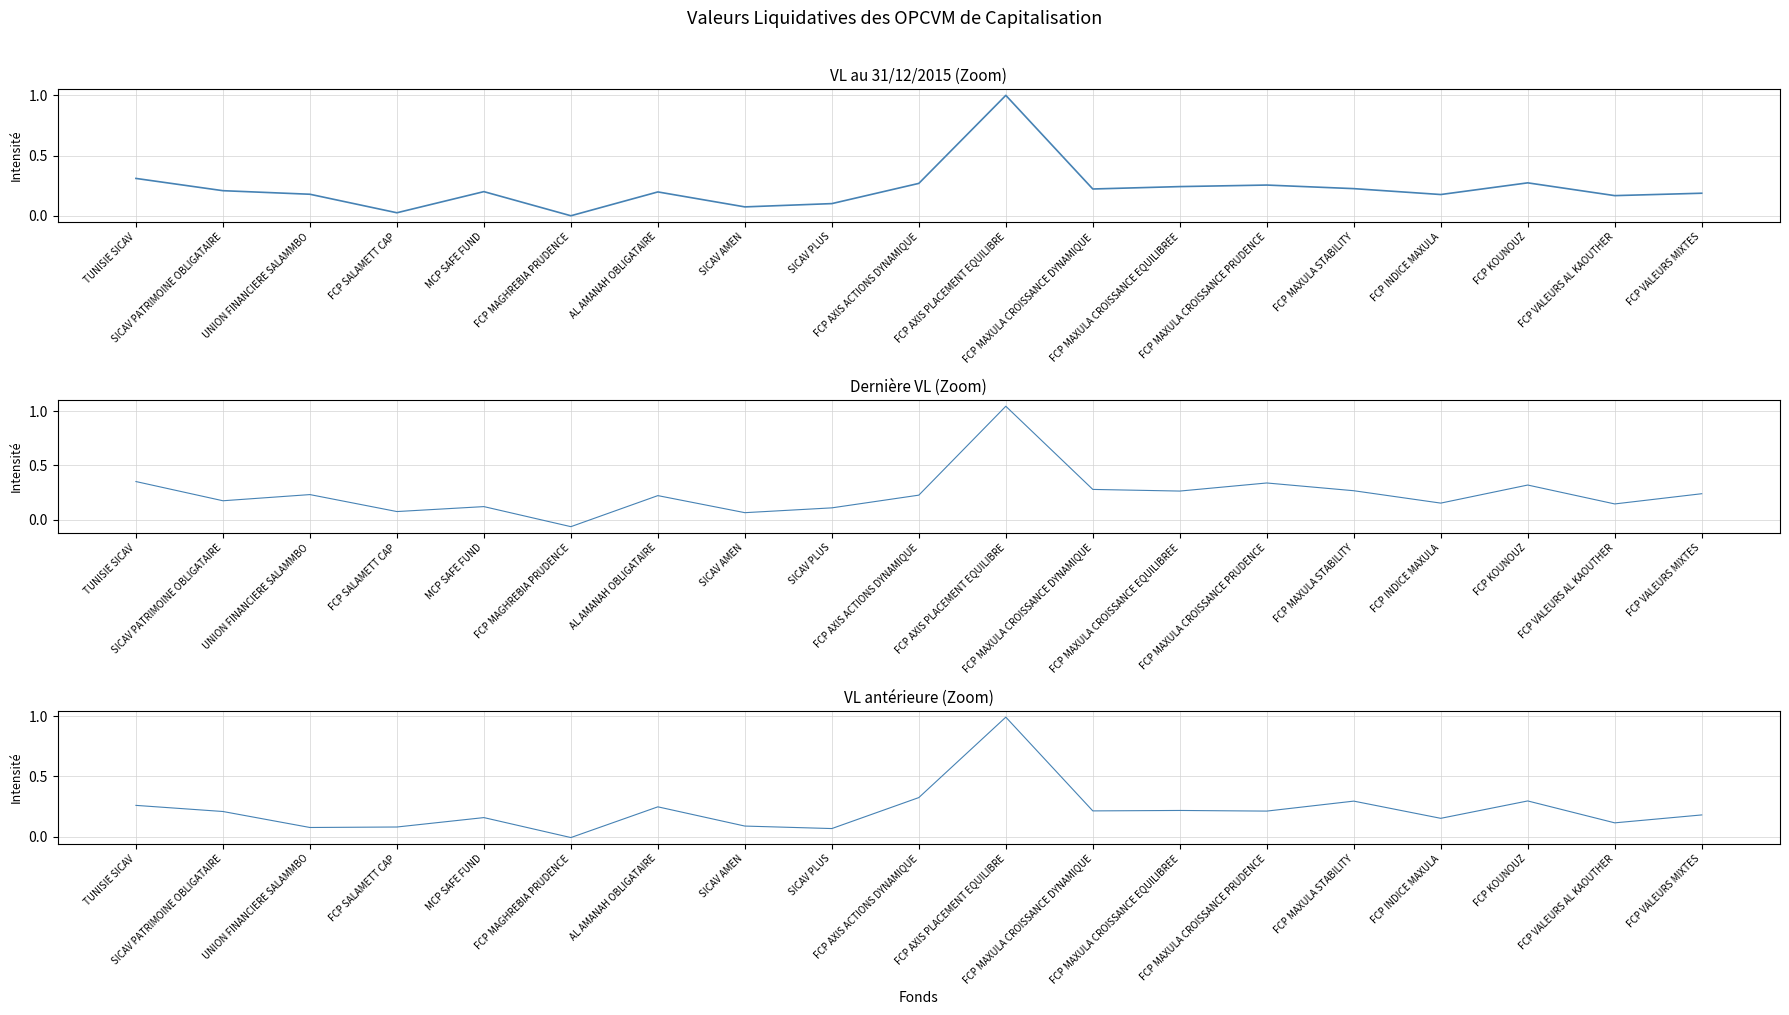

Count the number of categories in the chart.

19